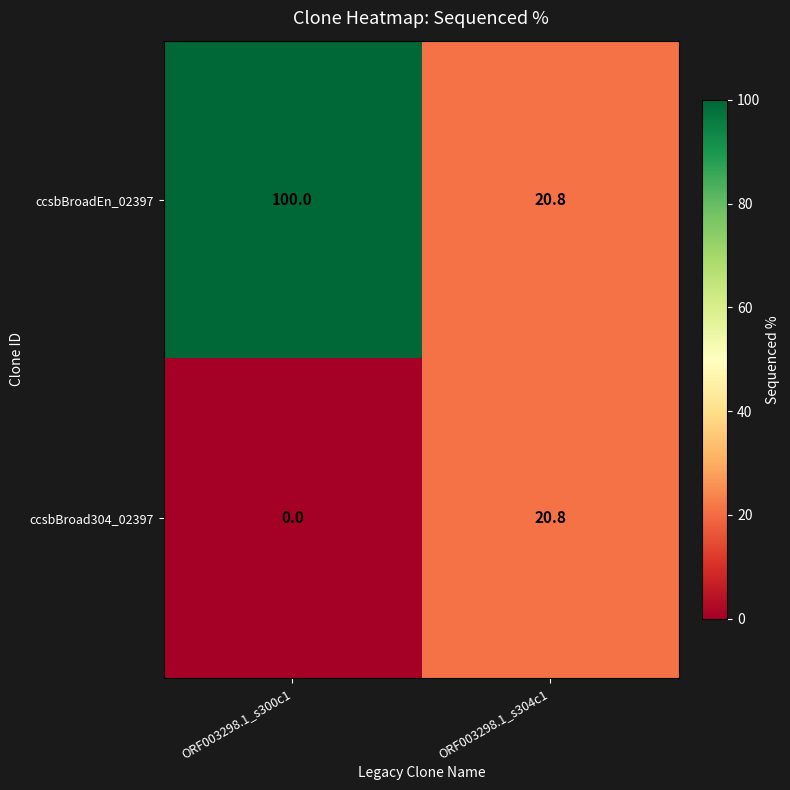

Reading right to left, extract all data points from this chart.

ccsbBroadEn_02397: 20.8	100.0
ccsbBroad304_02397: 20.8	0.0